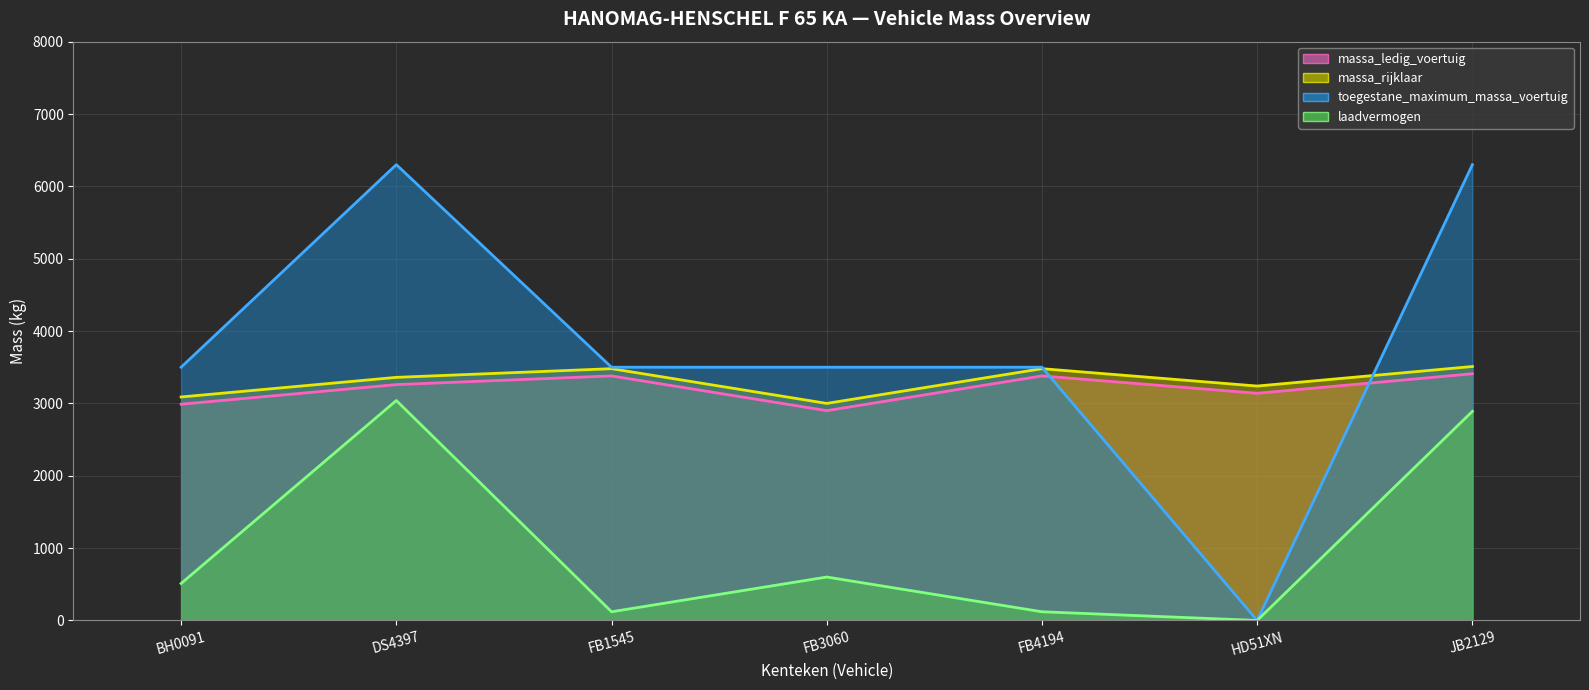

At which category is the sum across all series the highest?

JB2129